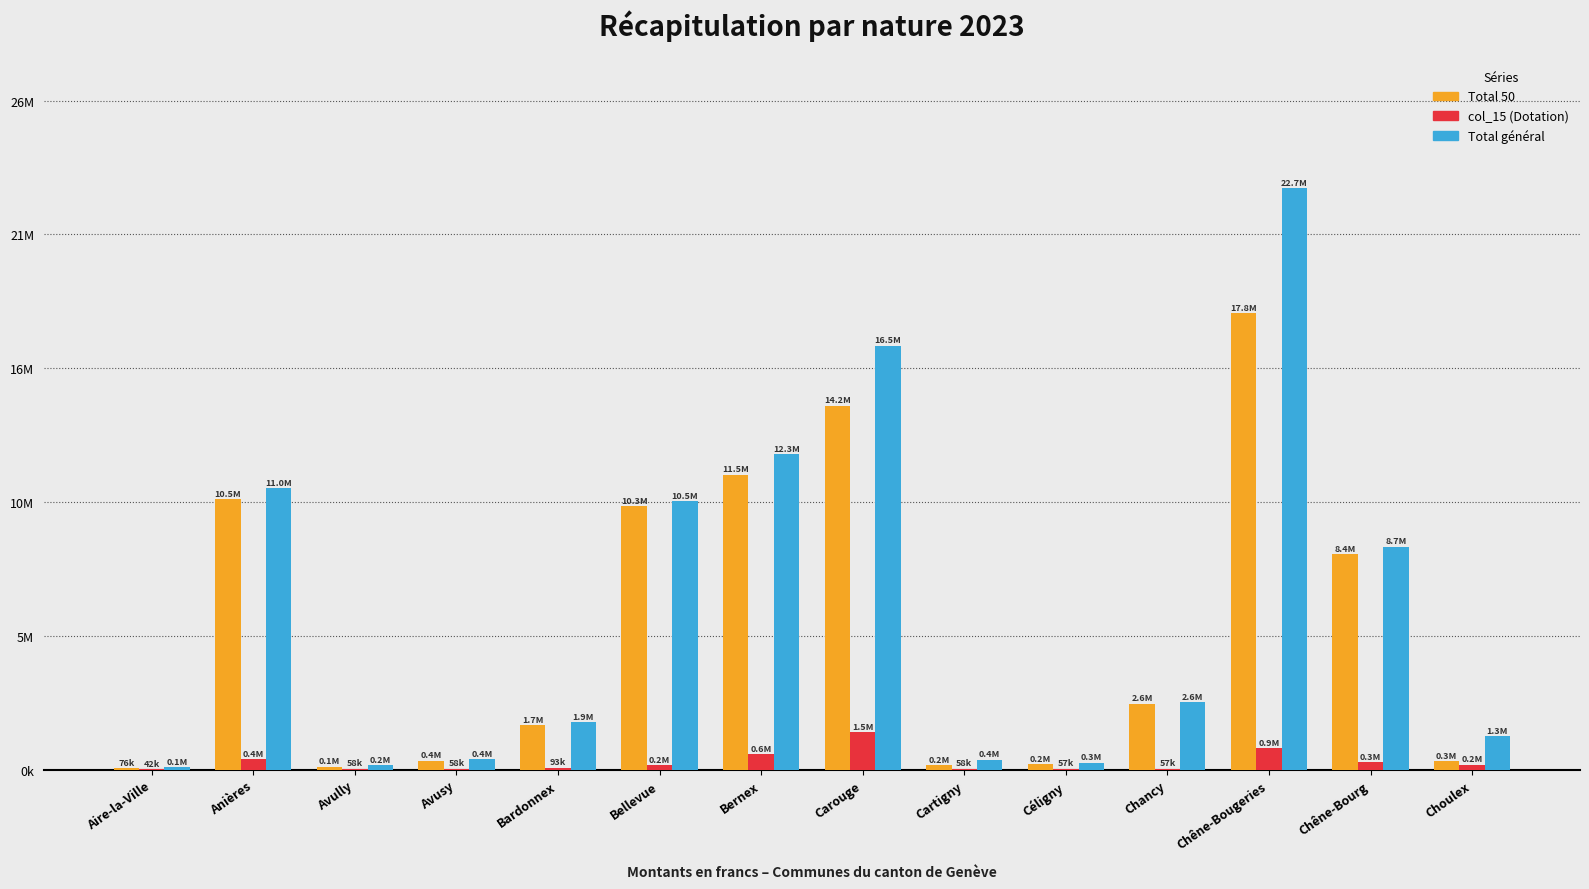

The Total général series shows 1856278.2 at Bardonnex. True or false?

True